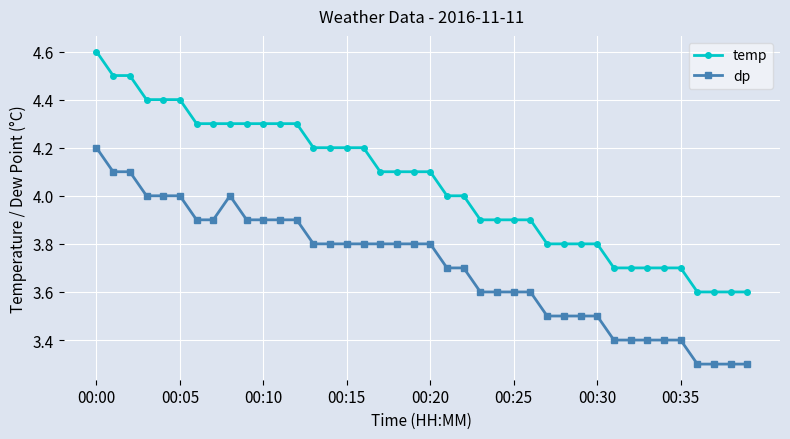

What is the average value of the temp series?

4.0